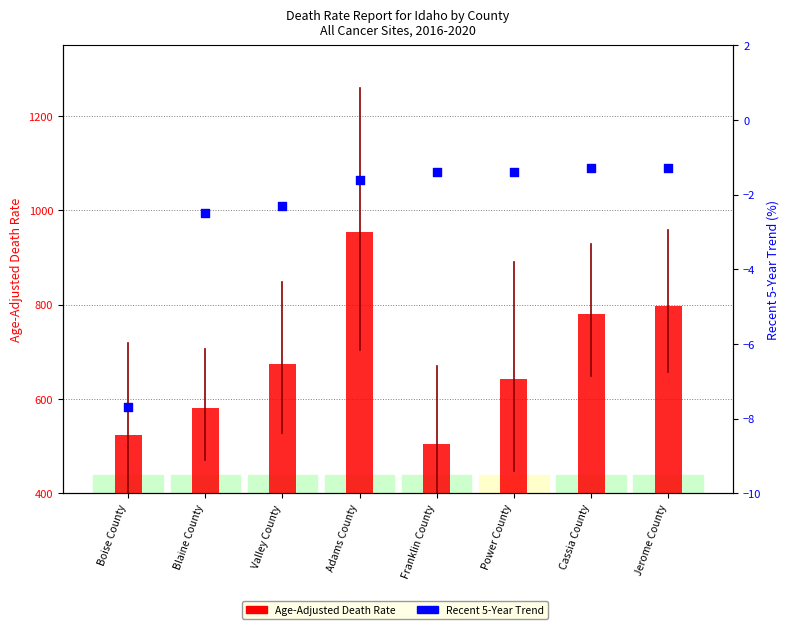

Is the value of Age-Adjusted Death Rate at Blaine County greater than the value of Recent 5-Year Trend at Adams County?

Yes